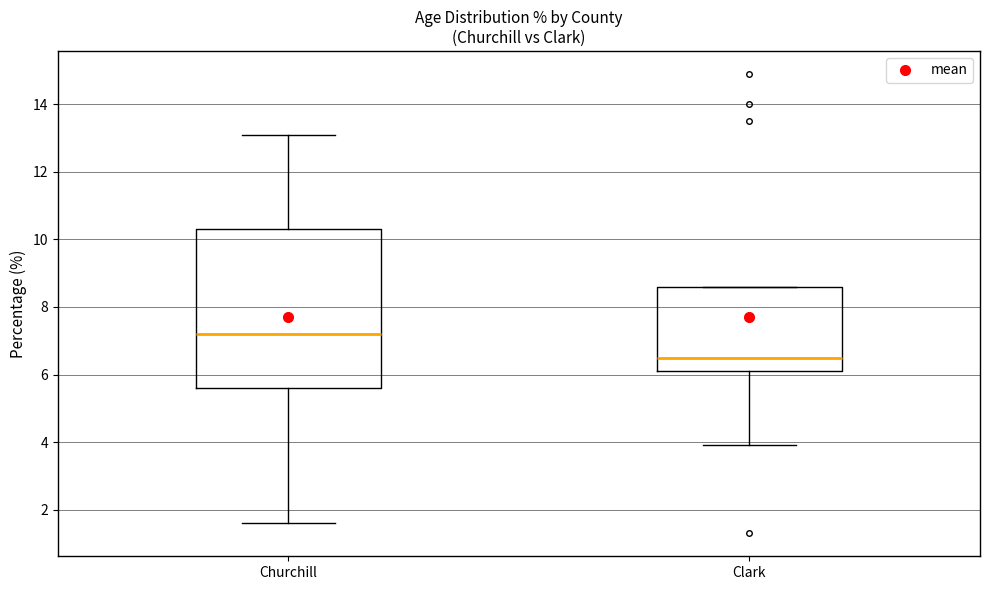

Which box has the highest median line?

Churchill